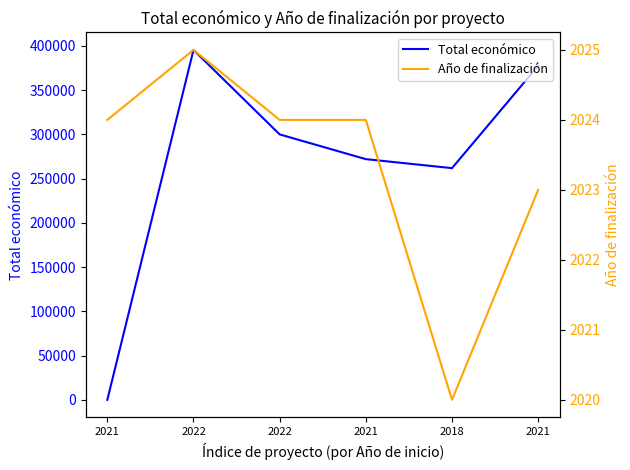

Which series has the largest total across all categories?

Total económico